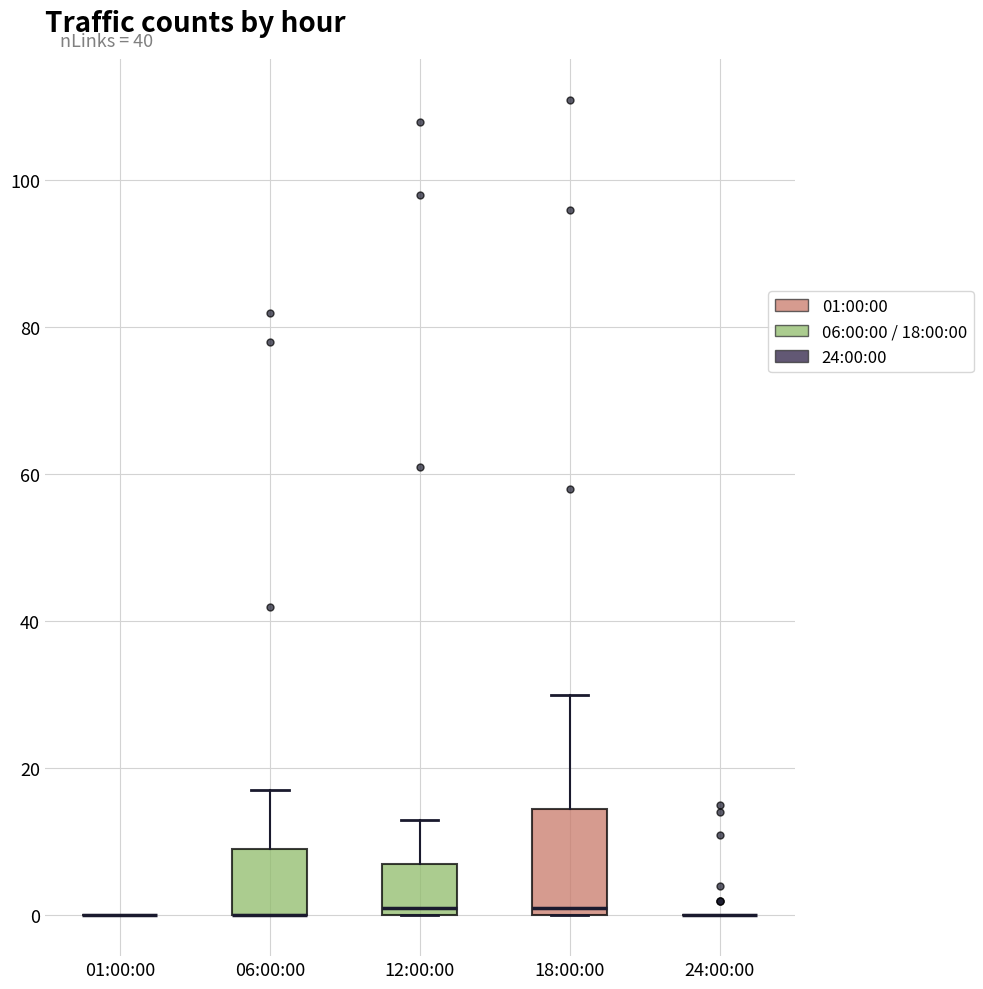

Reading left to right, transcribe this box plot: for each box, give where its median line is, the range the box spans, and where its two whiskers end, as read against the y-axis. The values are not printed on the chart, so give them approximately, as read against the axis.

01:00:00: box collapsed to a line at 0, whiskers 0 to 0
06:00:00: median 0 (drawn on the box's lower edge), box 0 to 10, whiskers 0 to 18
12:00:00: median 2, box 0 to 8, whiskers 0 to 14
18:00:00: median 2, box 0 to 14, whiskers 0 to 30
24:00:00: box collapsed to a line at 0, whiskers 0 to 0